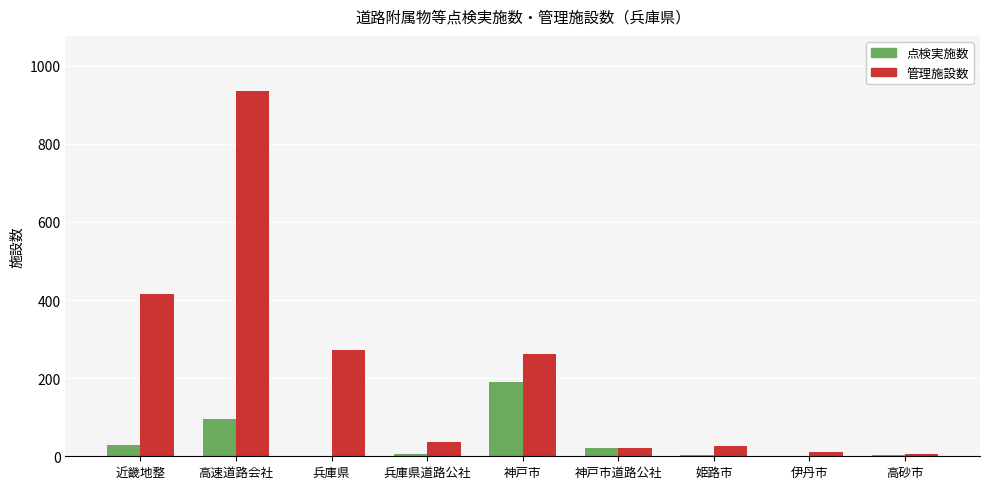

What is the greatest value displayed?

936